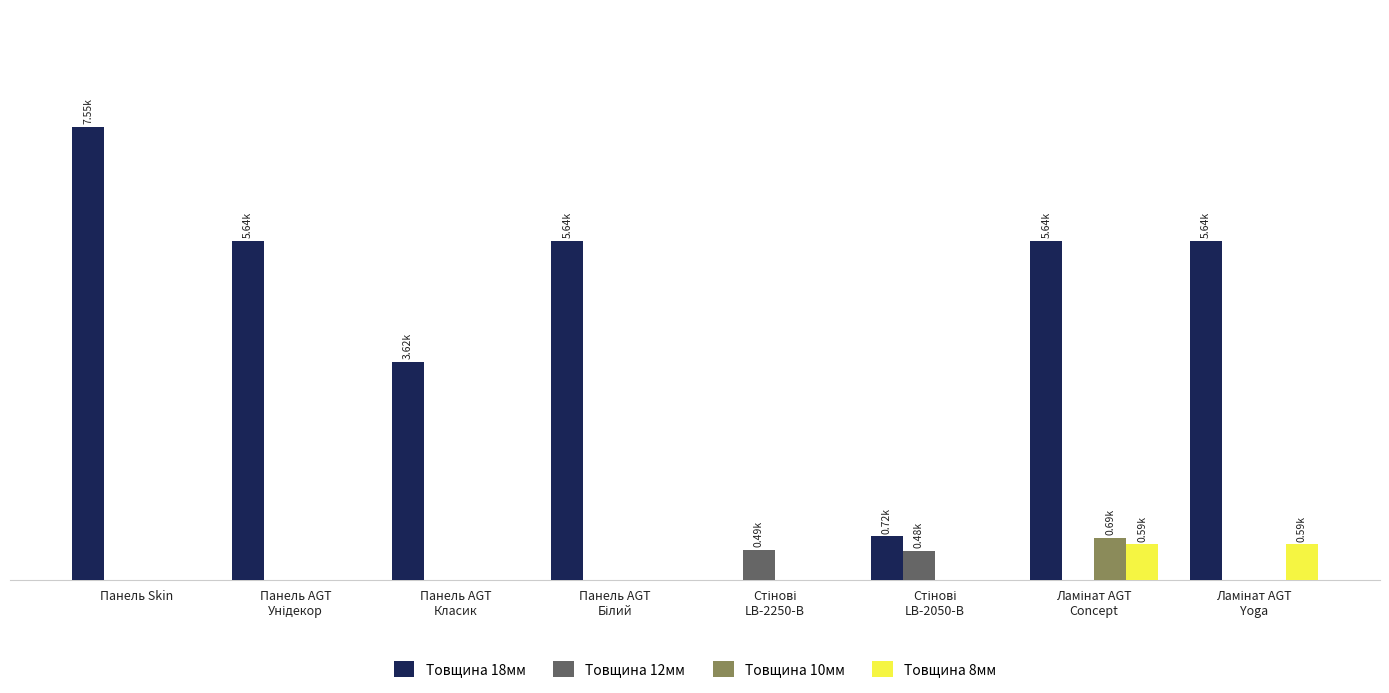

What position from the left is Стінові
LB-2250-В?

5